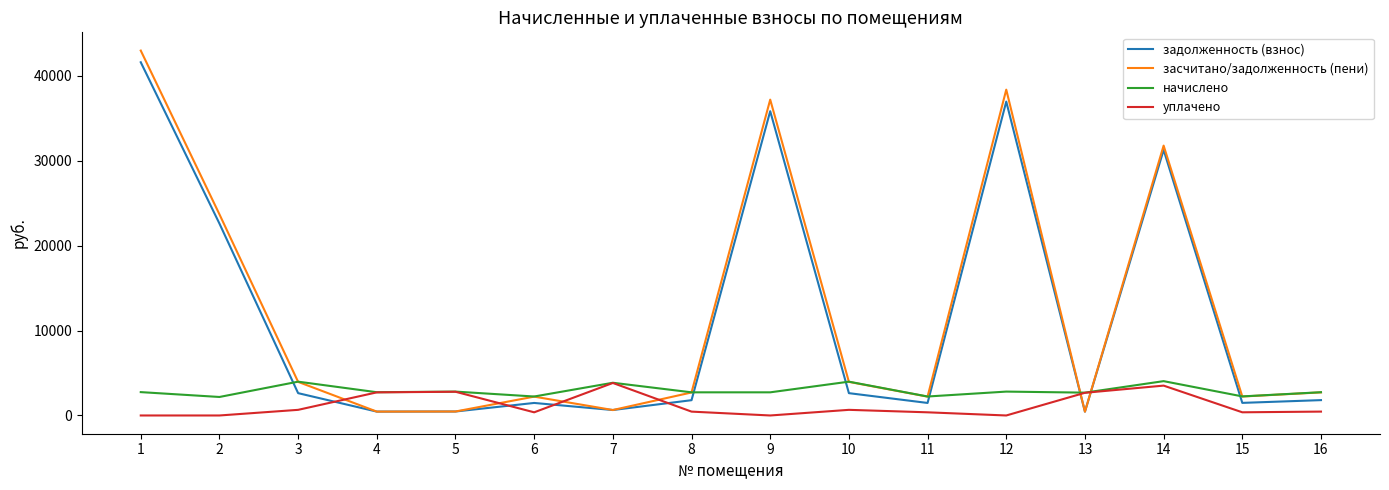

How many times do уплачено and задолженность (взнос) cross each other?

6